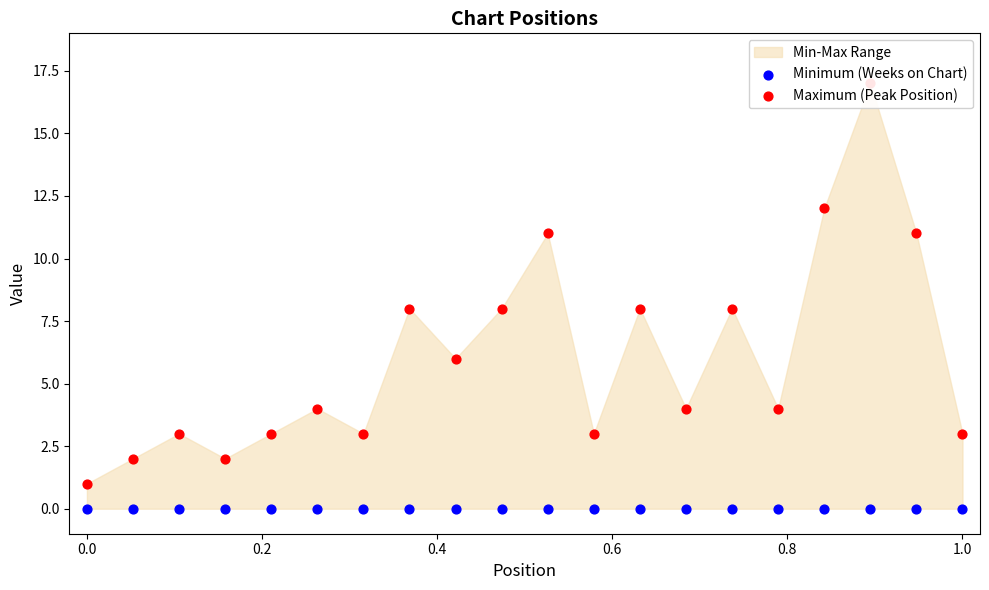

Is the value of Minimum (Weeks on Chart) at 16 greater than the value of Maximum (Peak Position) at 17?

No